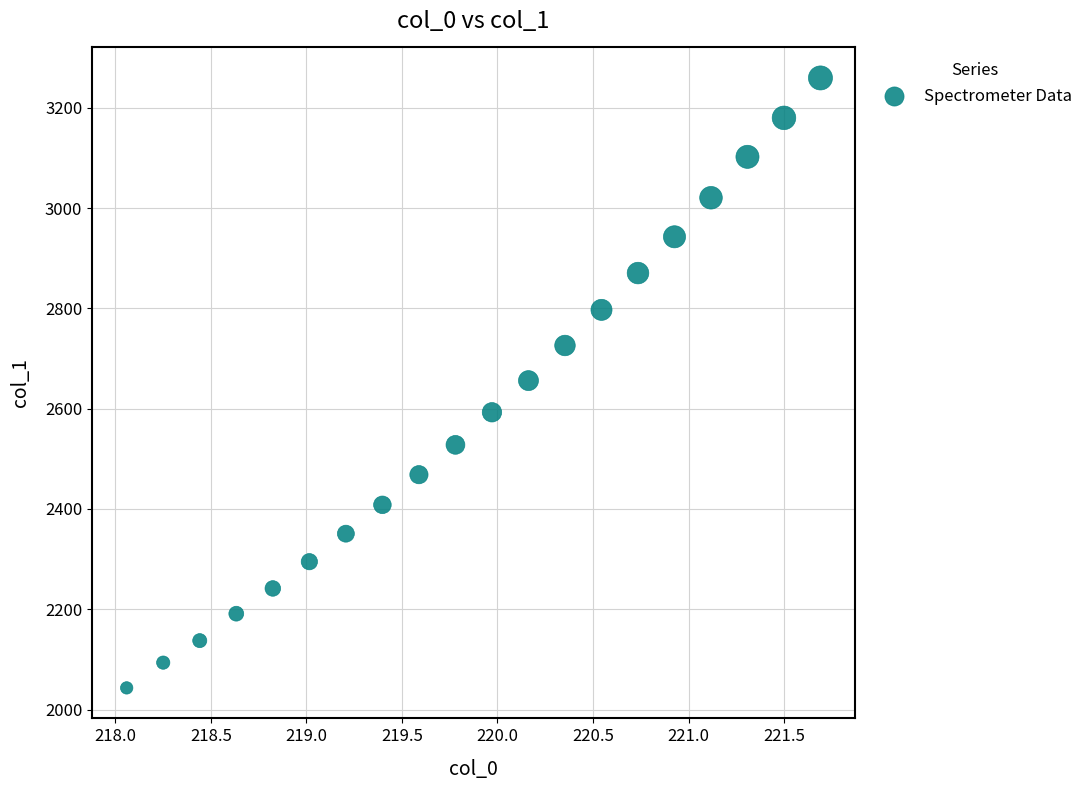

What is the range of Y values (max minus min)?

1216.1